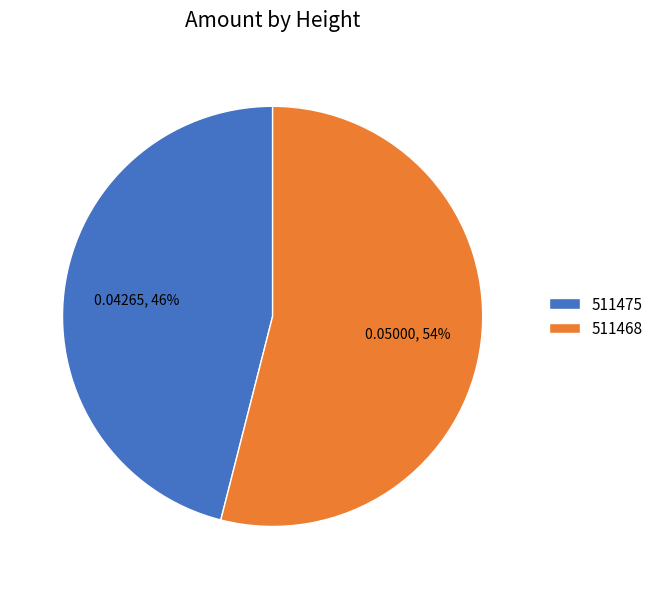

Rank the categories by value from lowest to highest.

511475, 511468